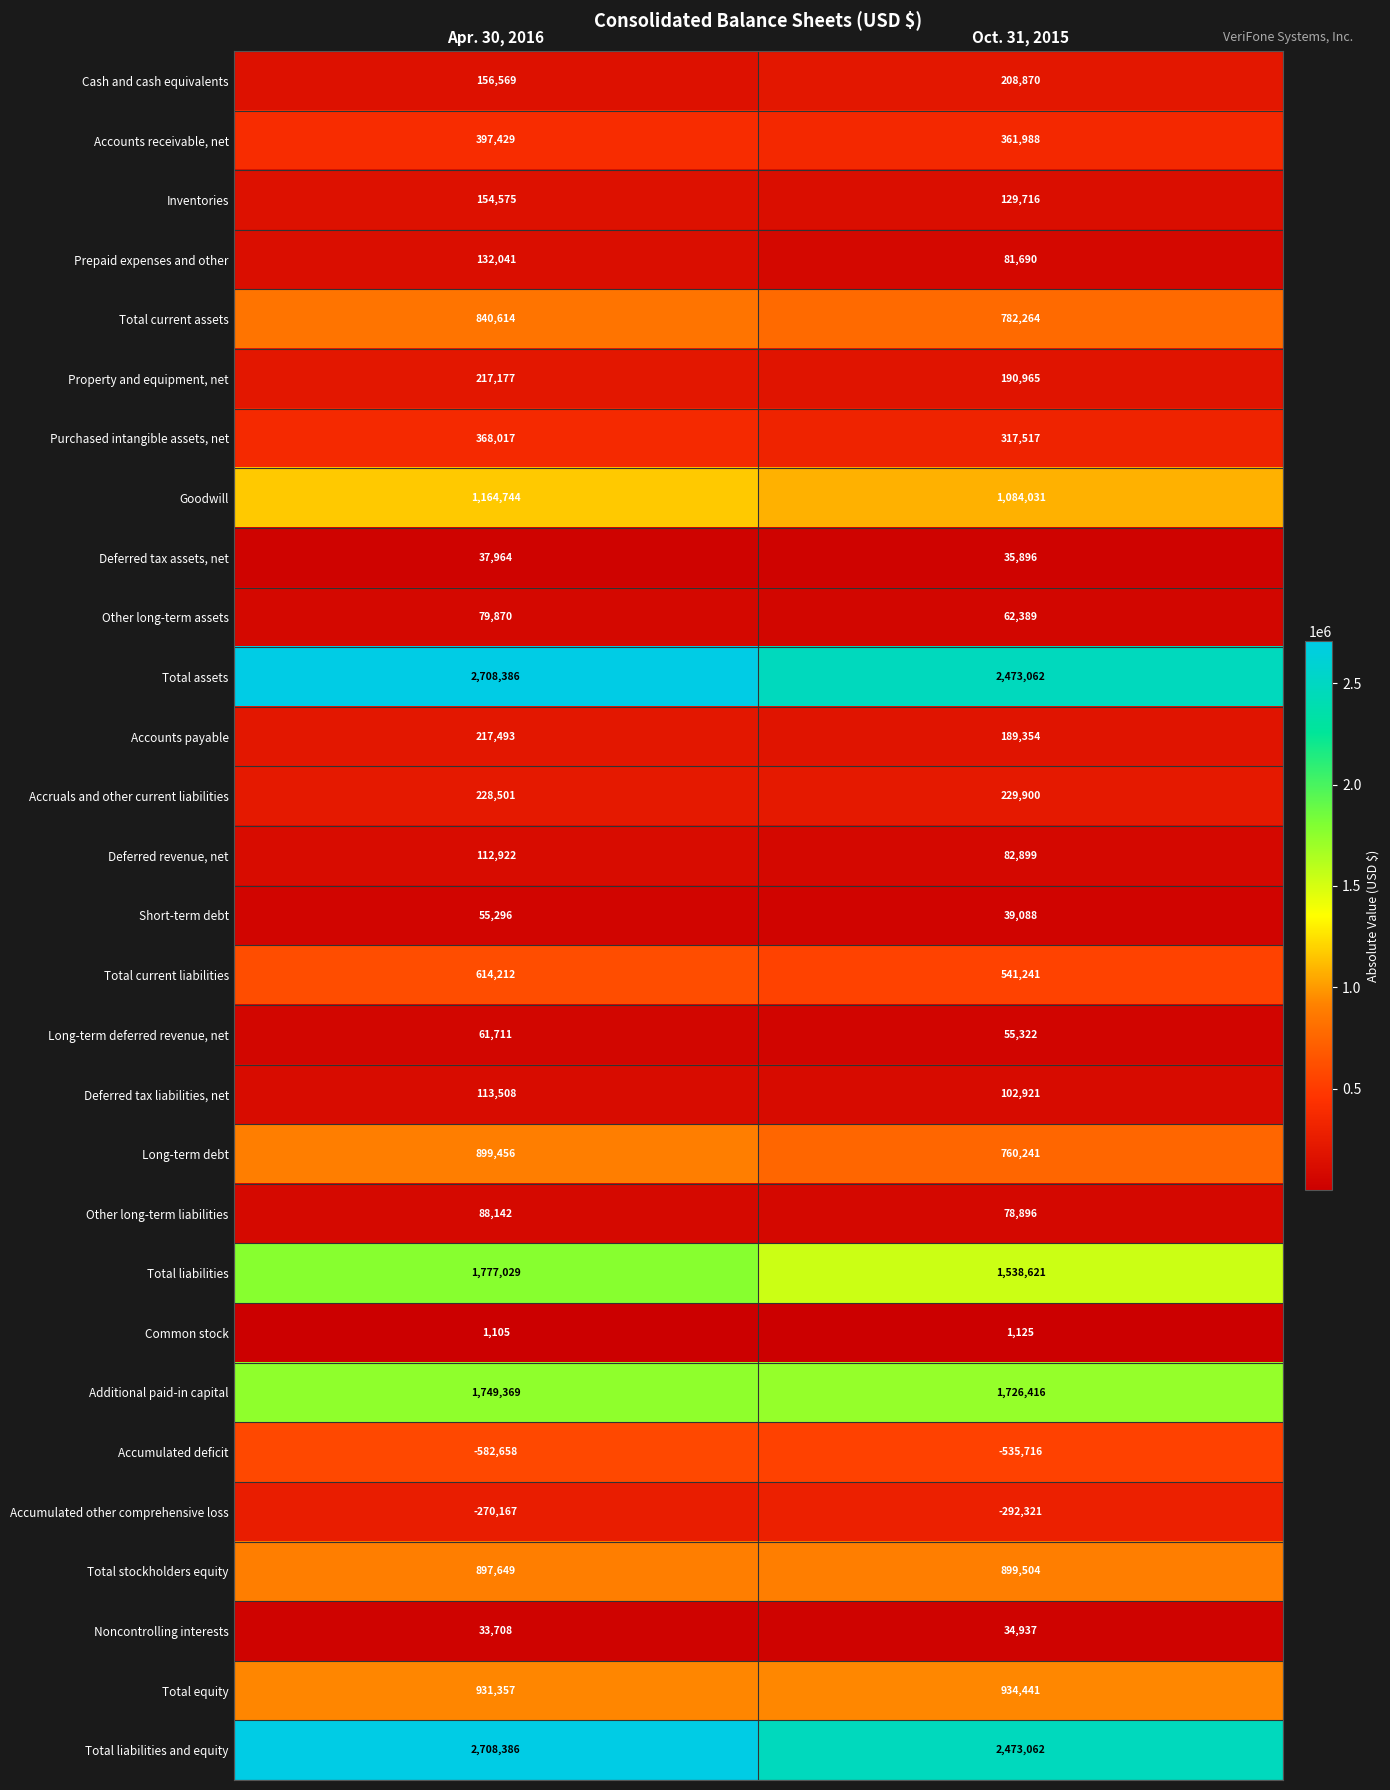

Which series has the largest range (max minus min)?

Total liabilities